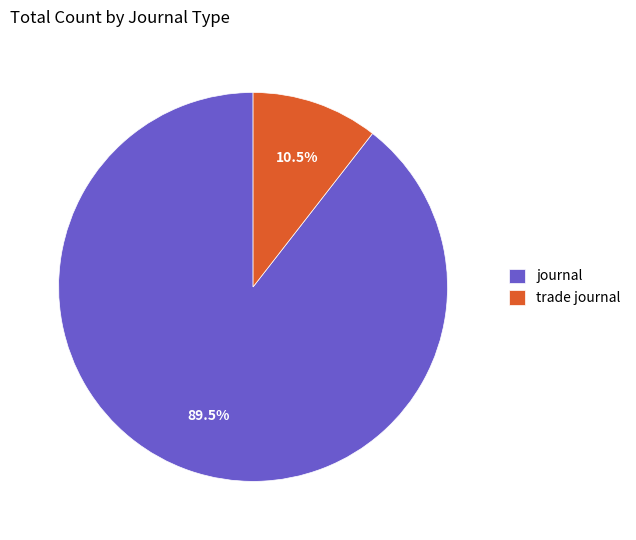

What is the smallest slice in the pie chart?

trade journal